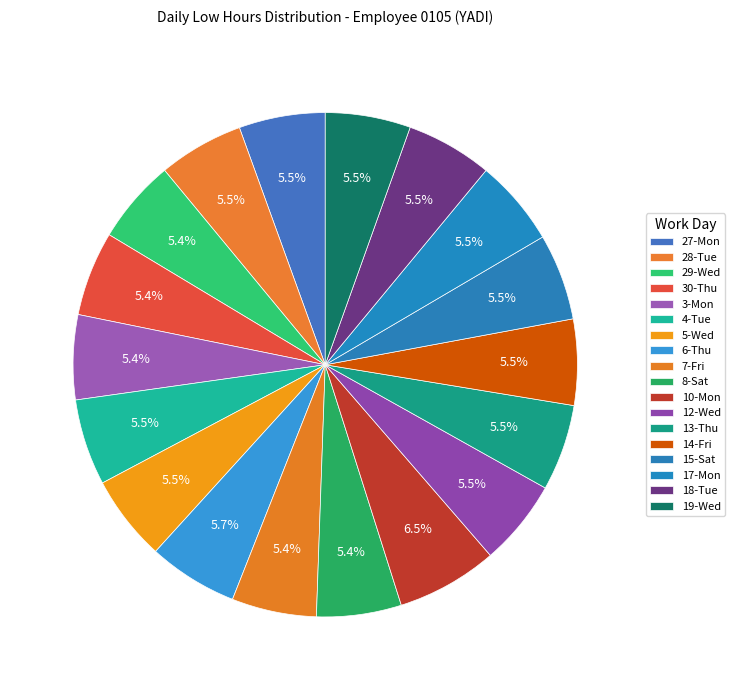

How many slices are in this pie chart?

18